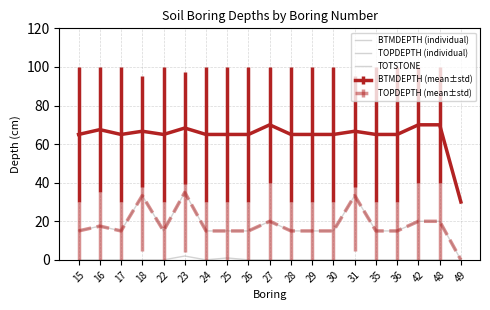

Reading left to right, list all the values displayed in this chart.

BTMDEPTH (individual): 65.0	67.5	65.0	66.7	65.0	68.3	65.0	65.0	65.0	70.0	65.0	65.0	65.0	66.7	65.0	65.0	70.0	70.0	30.0
TOPDEPTH (individual): 15.0	17.5	15.0	33.3	15.0	35.0	15.0	15.0	15.0	20.0	15.0	15.0	15.0	33.3	15.0	15.0	20.0	20.0	0.0
TOTSTONE: 0.0	0.0	0.0	0.0	0.0	2.0	0.0	1.0	0.0	0.0	0.0	0.0	0.0	0.0	0.0	0.0	0.0	0.0	0.0